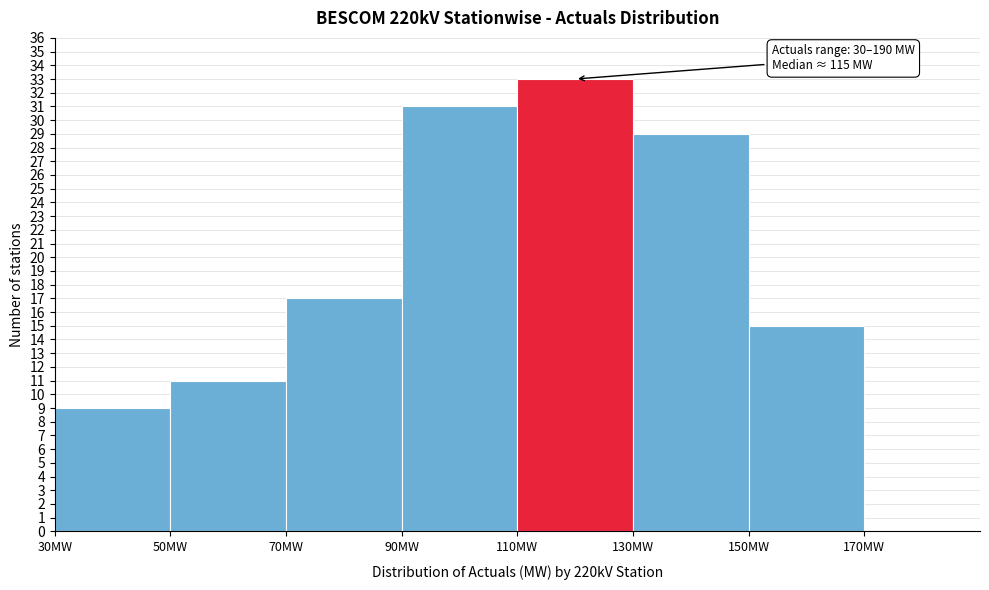

Which range on the x-axis has the tallest bar?

110 to 130